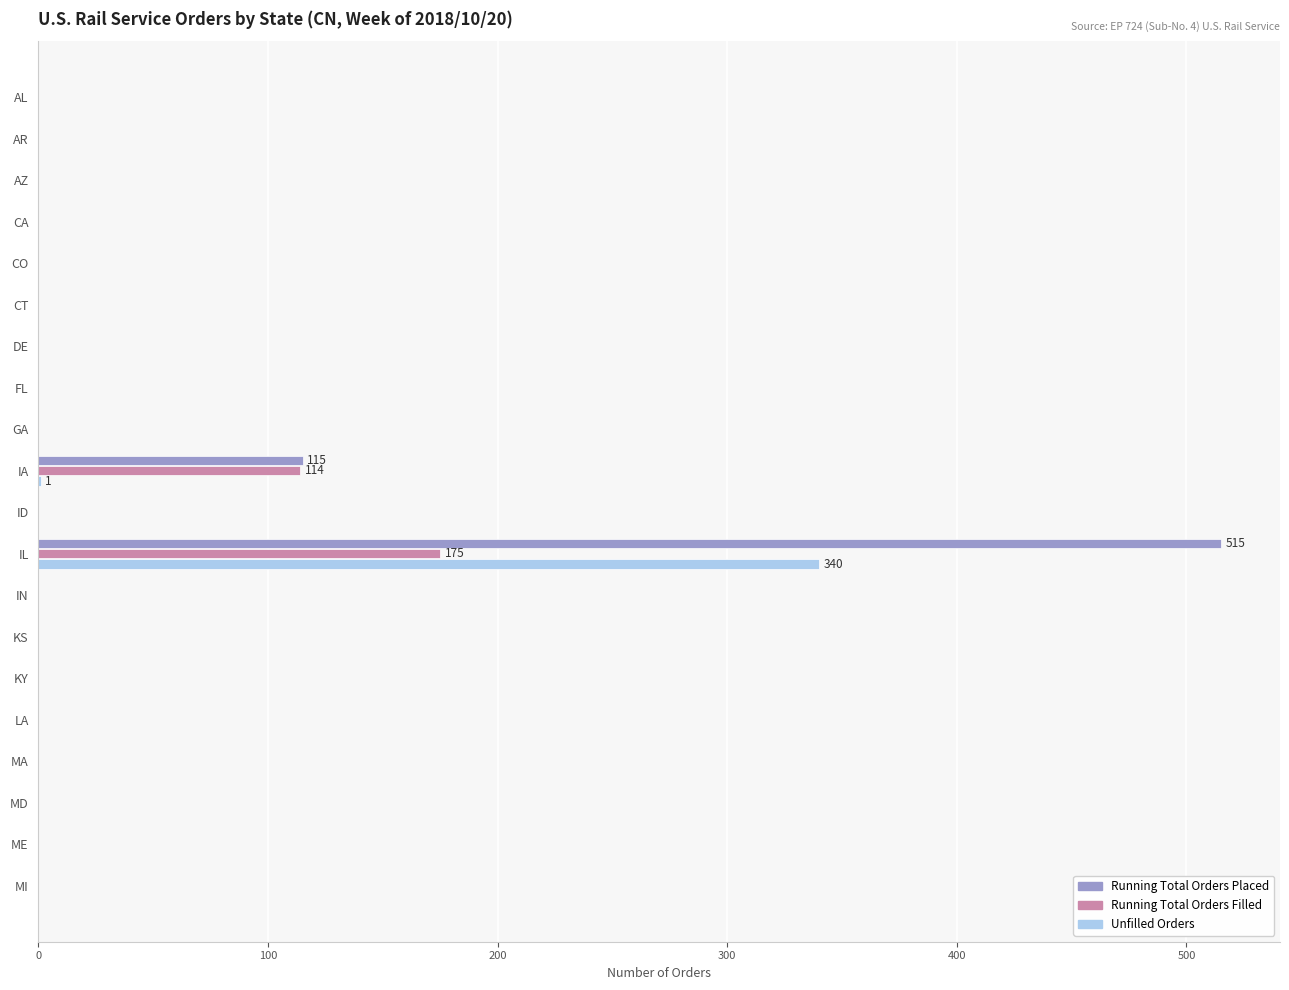

At which category does the chart reach its peak across all series?

IL